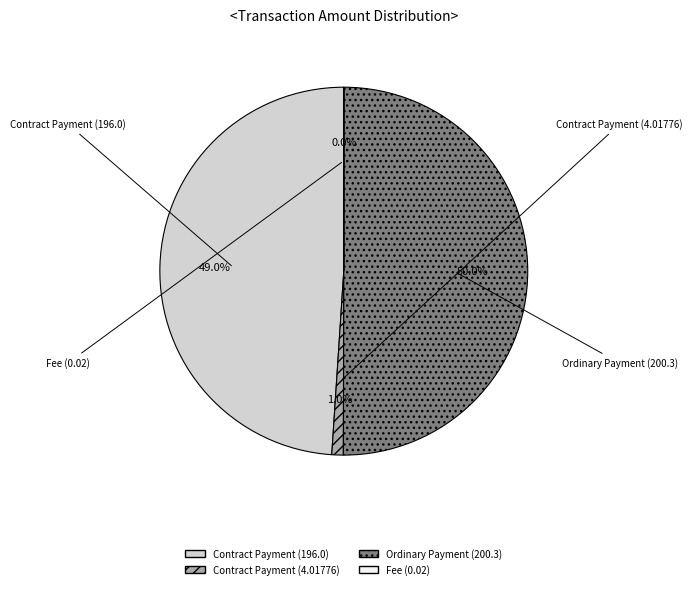

Combined, do Contract Payment (4.01776) and Contract Payment (196.0) account for over 50%?

No